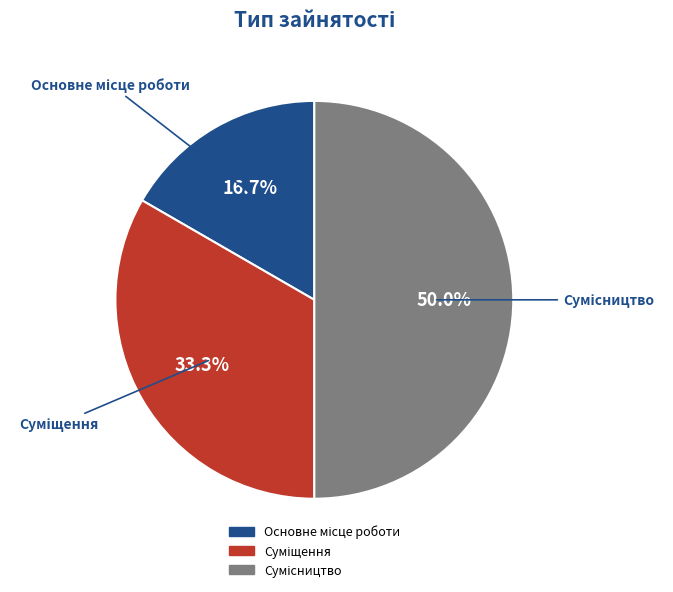

To the nearest percent, what portion does Основне місце роботи represent?

17%